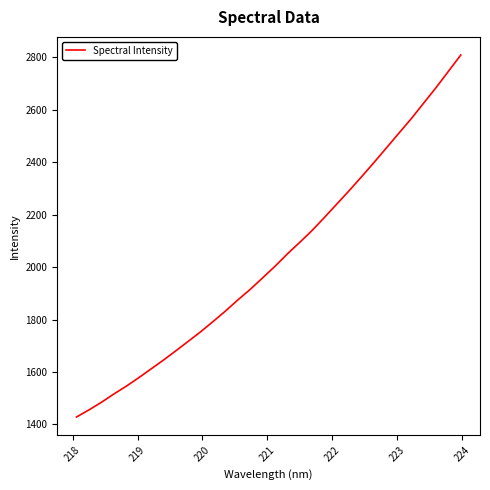

What is the smallest value displayed?

1428.4